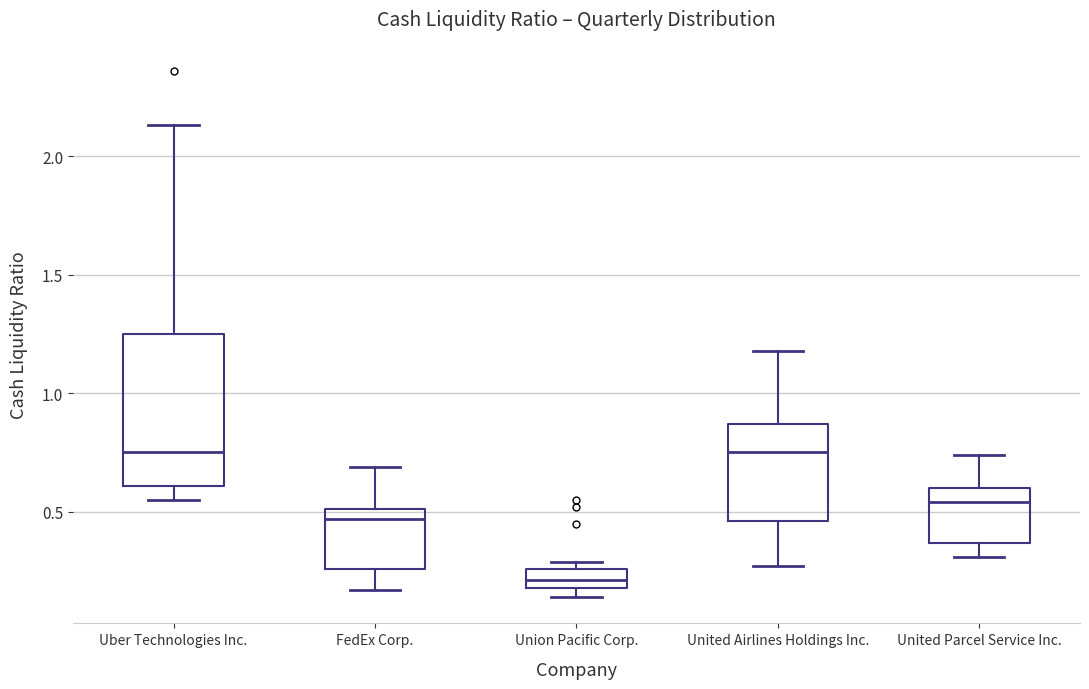

Where does the lower whisker of the box for FedEx Corp. end on the y-axis? The values are not printed on the chart, so give them approximately, as read against the axis.

0.15